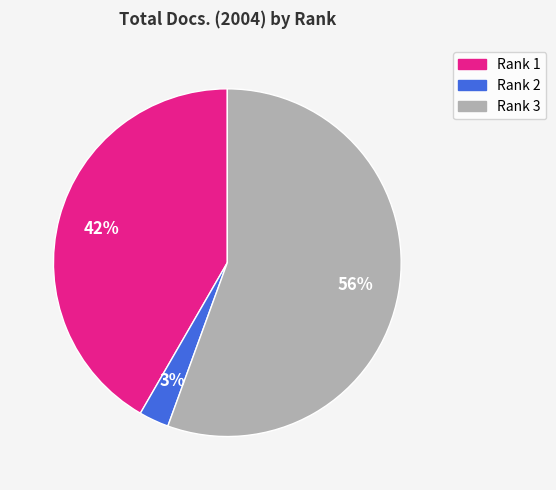

Combined, do Rank 3 and Rank 2 account for over 50%?

Yes